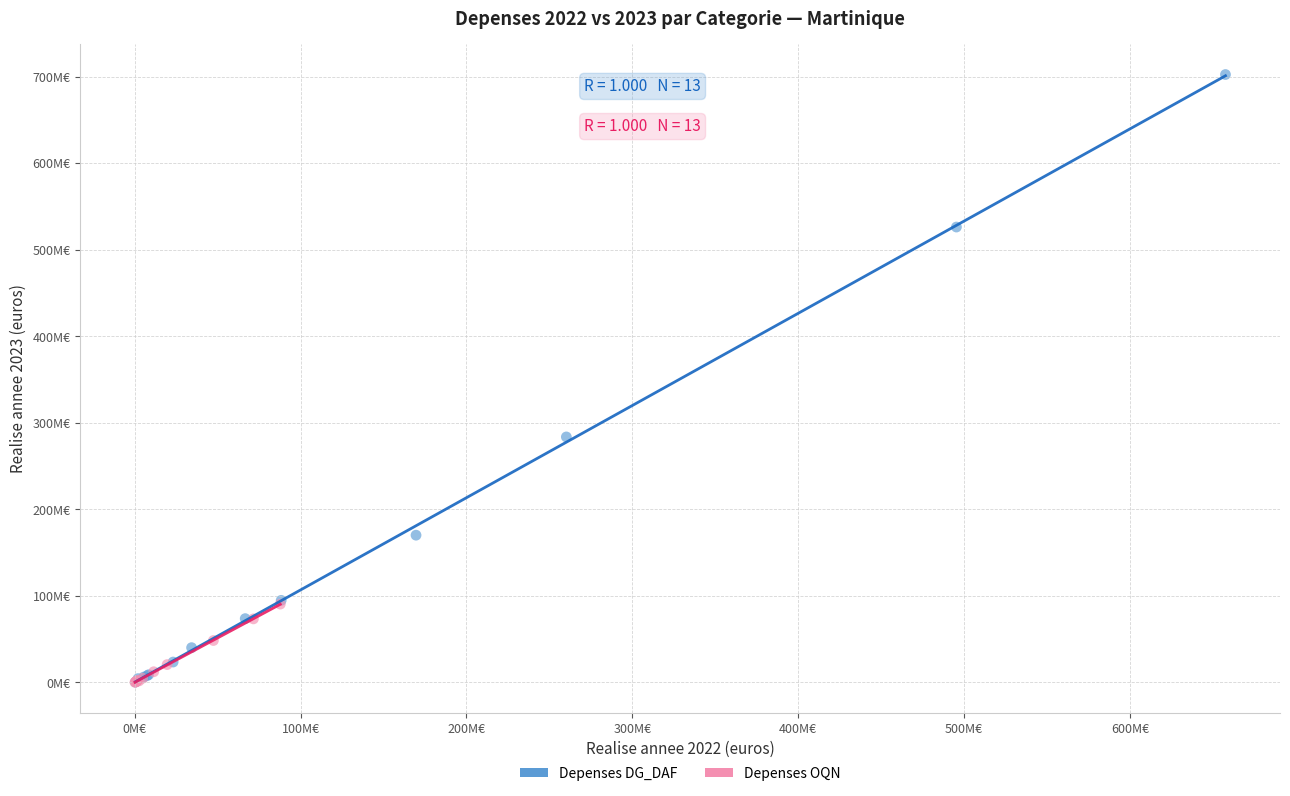

What are all the series names shown in the legend?

Depenses DG_DAF, Depenses OQN